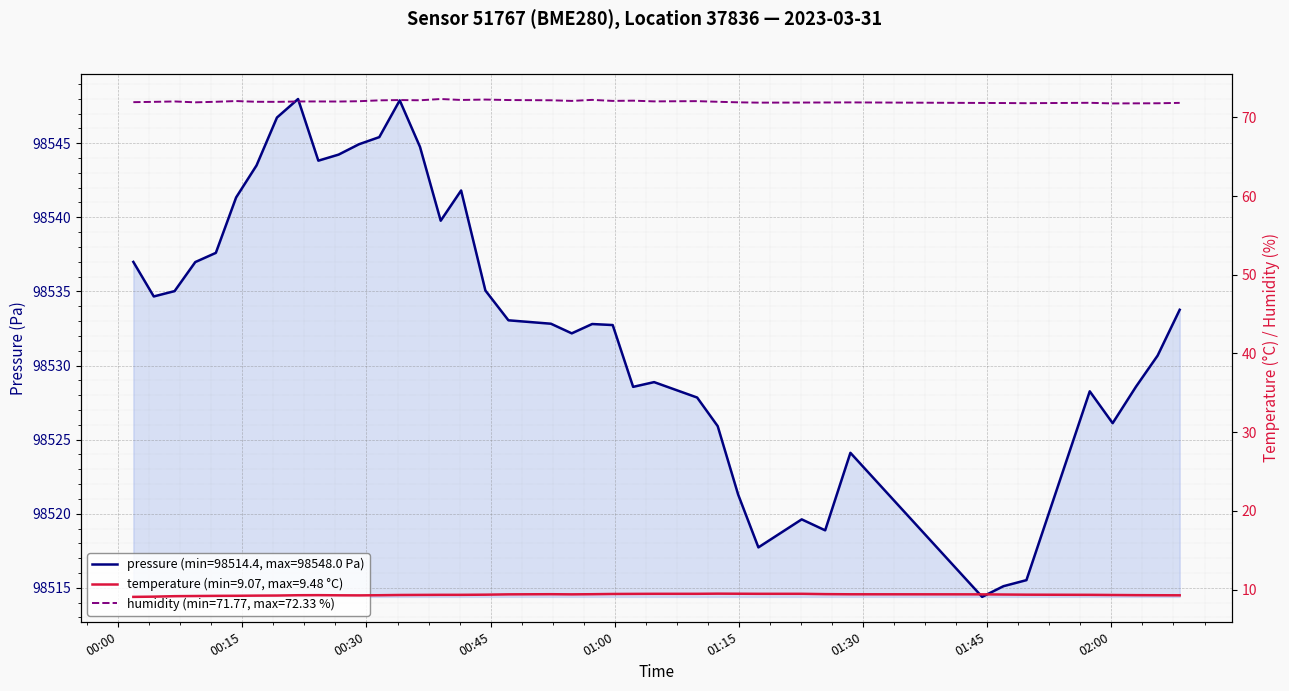

At which label does pressure reach its peak?

2023-03-31T00:21:44